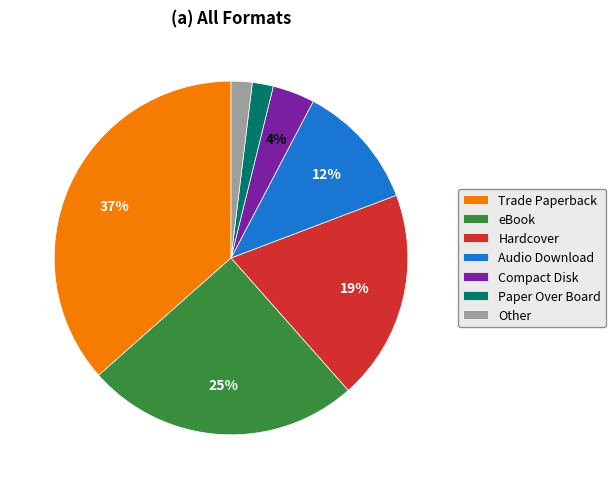

Count the number of slices in the pie.

7